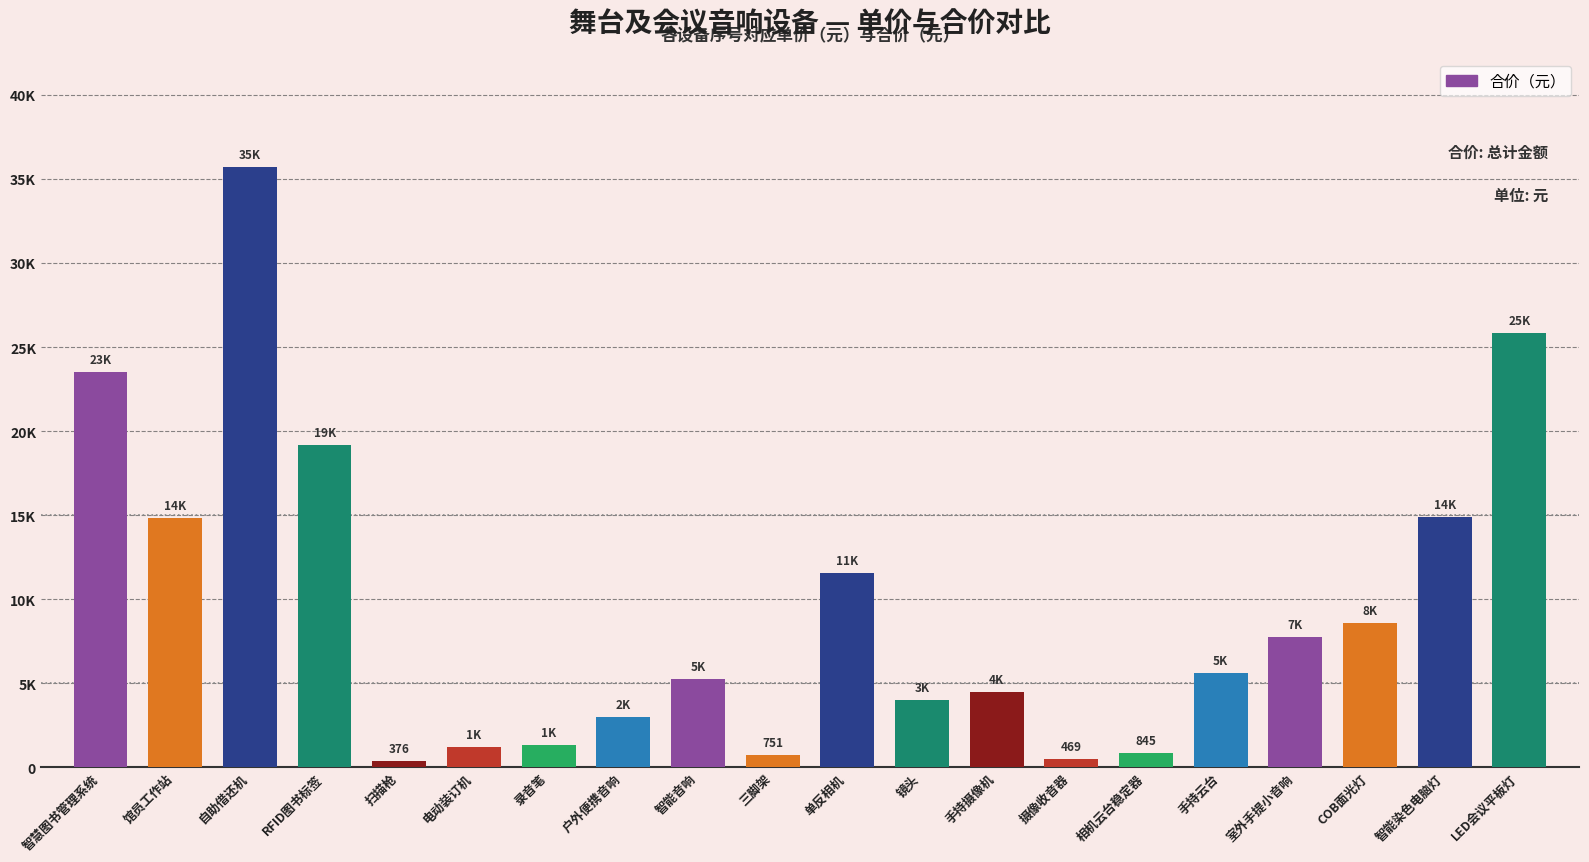

Rank the categories by value from highest to lowest.

自助借还机, LED会议平板灯, 智慧图书管理系统, RFID图书标签, 智能染色电脑灯, 馆员工作站, 单反相机, COB面光灯, 室外手提小音响, 手持云台, 智能音响, 手持摄像机, 镜头, 户外便携音响, 录音笔, 电动装订机, 相机云台稳定器, 三脚架, 摄像收音器, 扫描枪